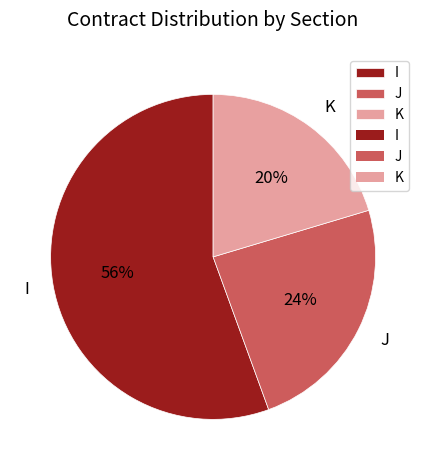

What percentage is the I slice, to the nearest percent?

56%